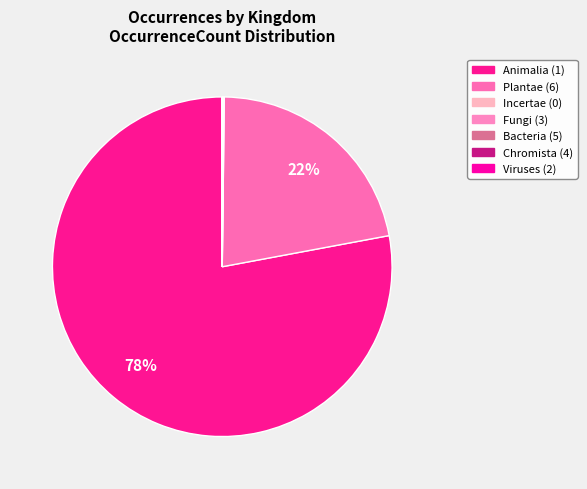

Rank the categories by value from highest to lowest.

1, 6, 0, 3, 5, 4, 2